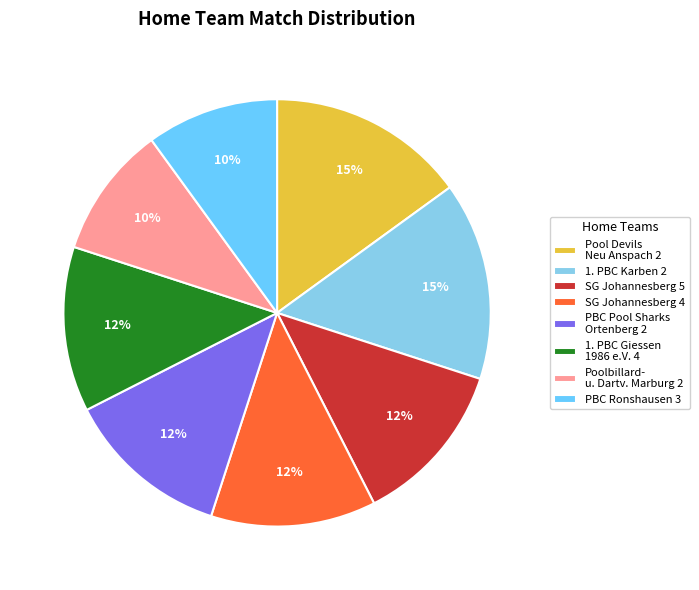

To the nearest percent, what percentage of the pie is Pool Devils Neu Anspach 2?

15%